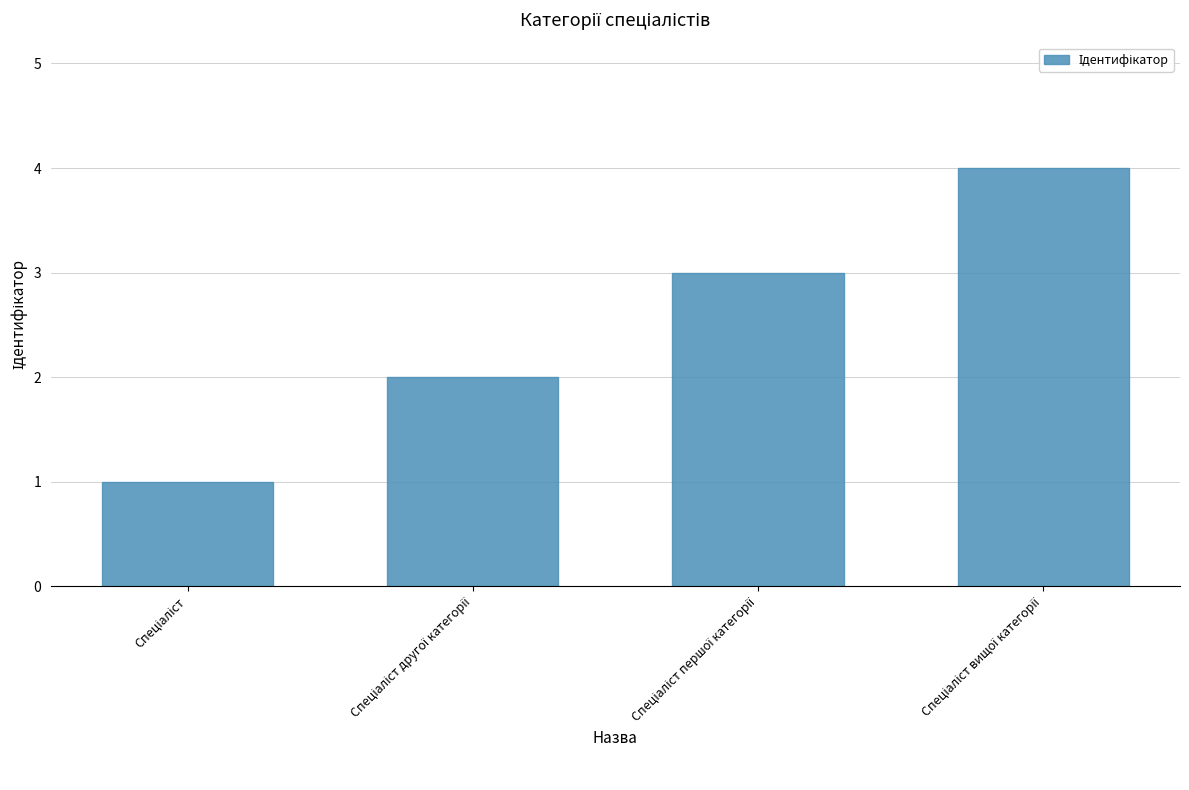

What is the greatest value displayed?

4